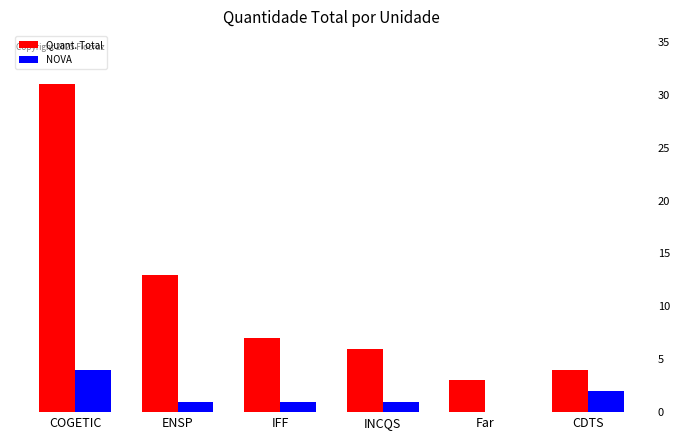

What is the maximum value shown in the chart?

31